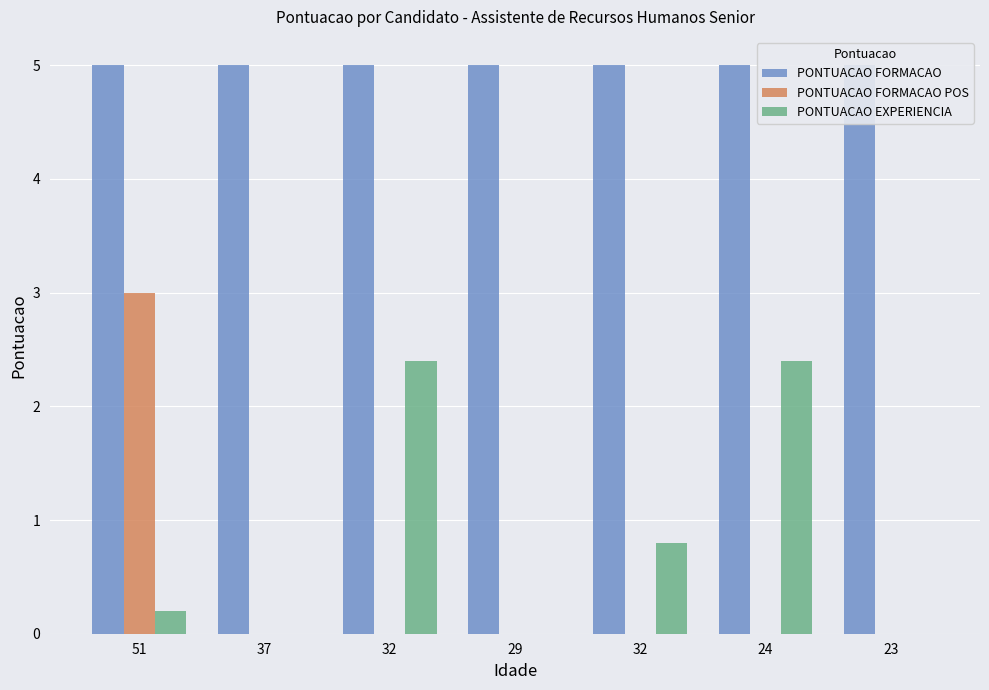

Reading left to right, extract all data points from this chart.

PONTUACAO FORMACAO: 5.0	5.0	5.0	5.0	5.0	5.0	5.0
PONTUACAO FORMACAO POS: 3.0	0.0	0.0	0.0	0.0	0.0	0.0
PONTUACAO EXPERIENCIA: 0.2	0.0	2.4	0.0	0.8	2.4	0.0